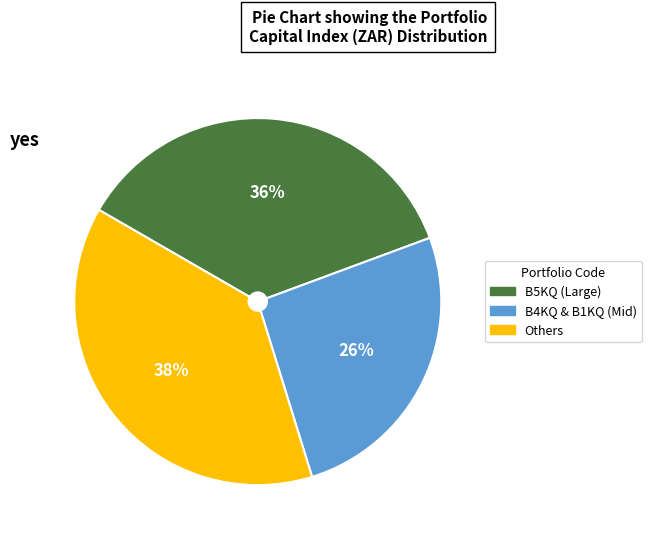

To the nearest percent, what is the difference between the largest and smallest slice percentages?

12%